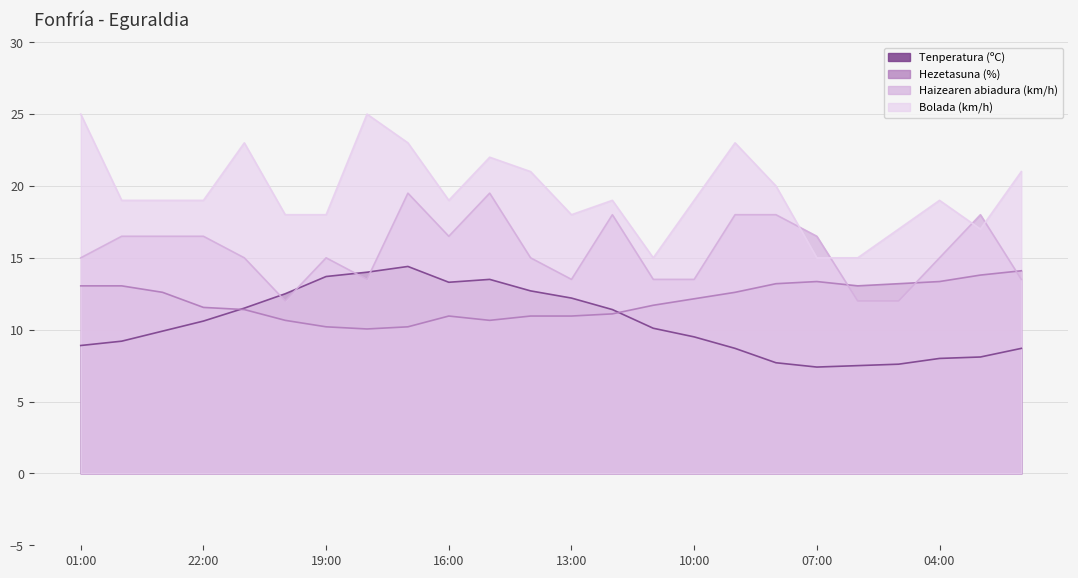

True or false: Haizearen abiadura (km/h) has more than 2 interior local peaks.

True